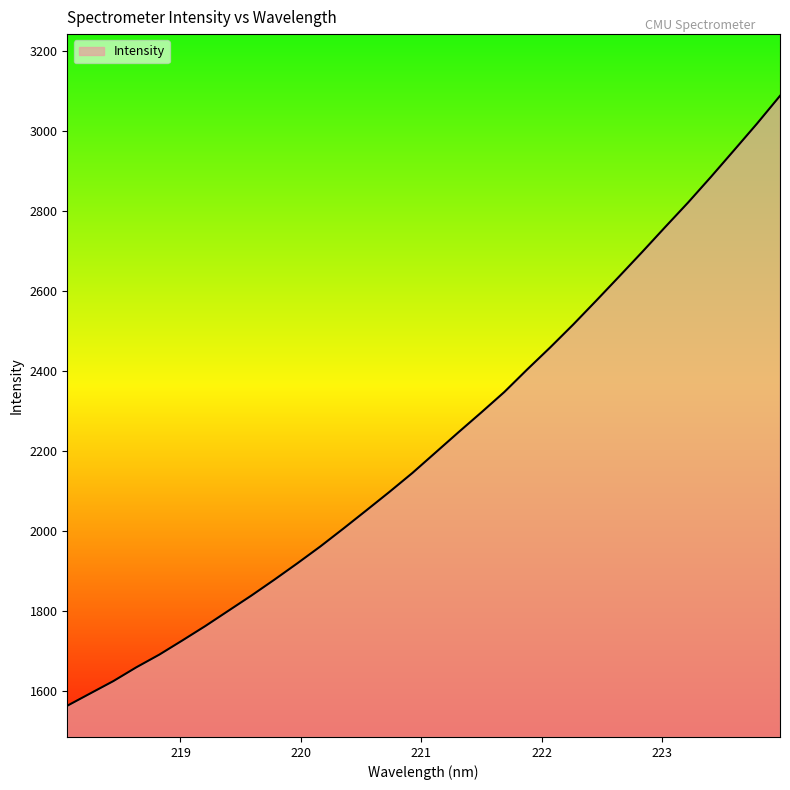

What is the maximum value shown in the chart?

3088.2